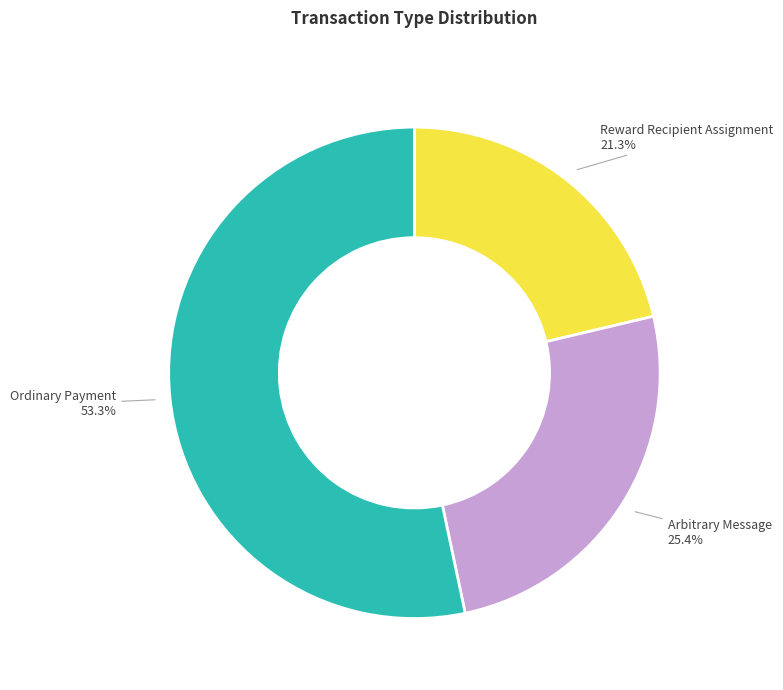

Is there a majority slice in this chart?

Yes